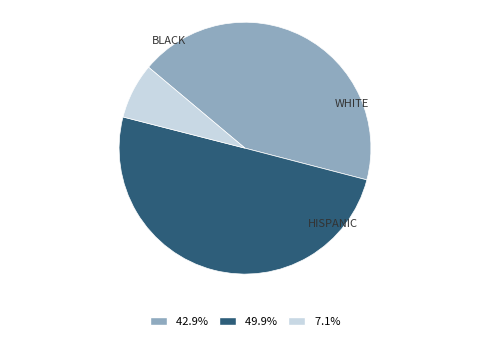

How many segments does this pie chart have?

3